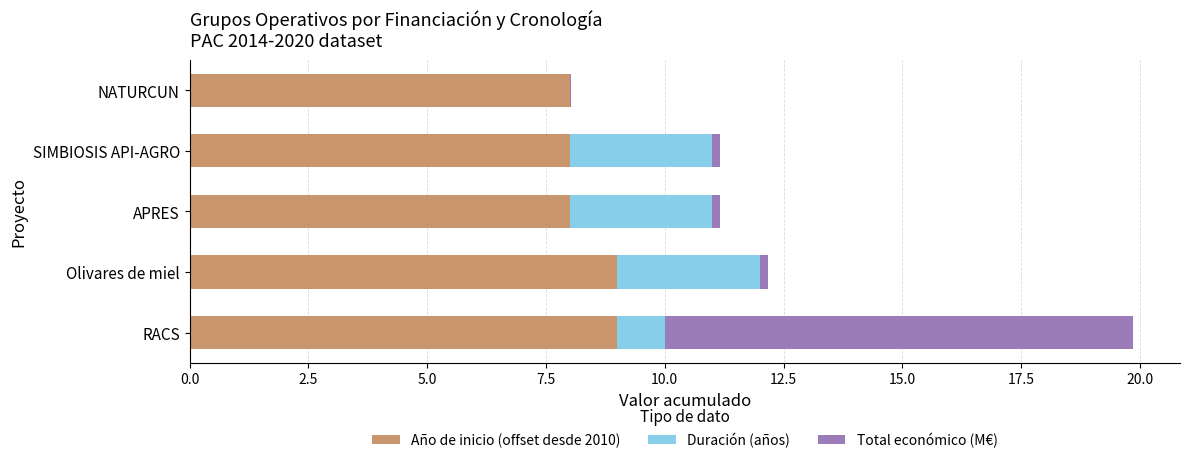

Is it true that Año de inicio (offset desde 2010) equals 8.0 at SIMBIOSIS API-AGRO?

True